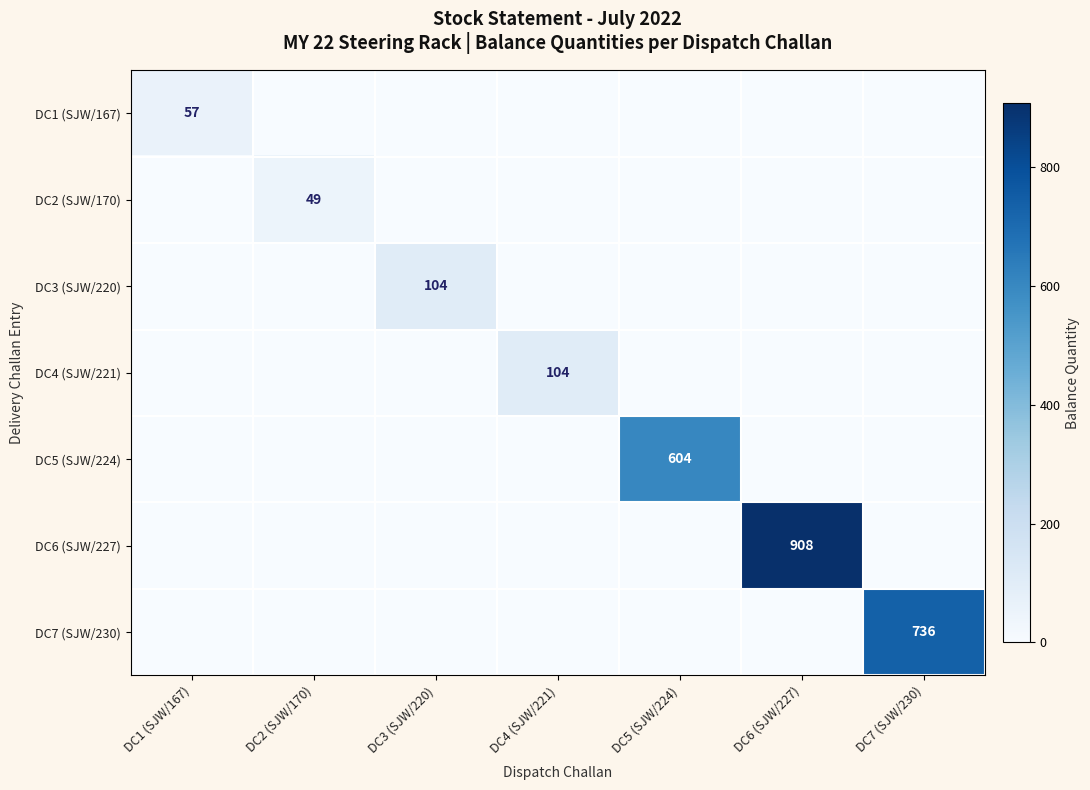

Is the value of DC5 (SJW/224) at DC5 (SJW/224) greater than the value of DC2 (SJW/170) at DC2 (SJW/170)?

Yes